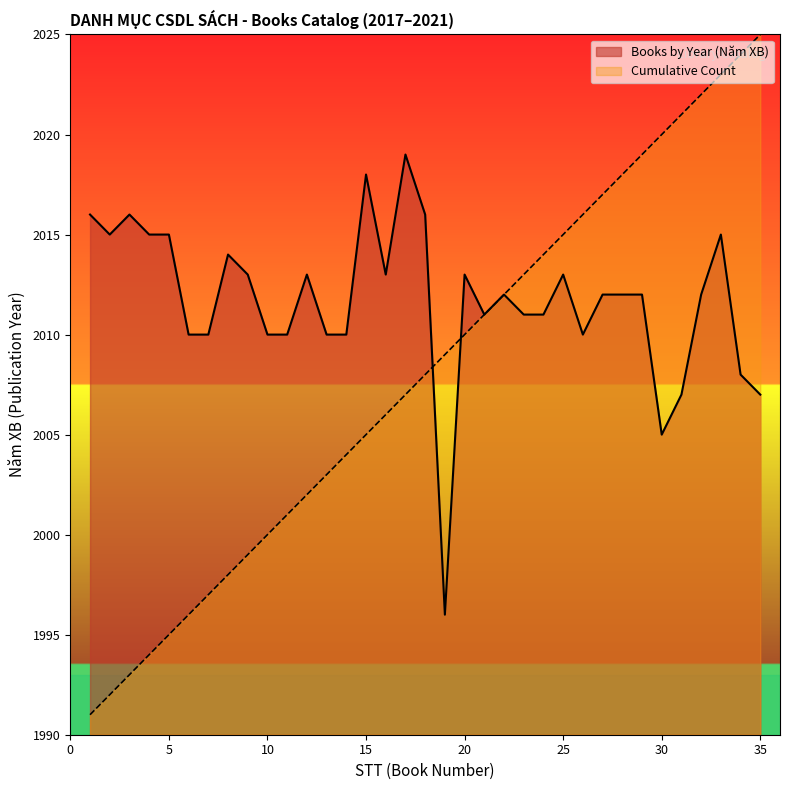

What are all the series names shown in the legend?

Books by Year (Năm XB), Cumulative Count